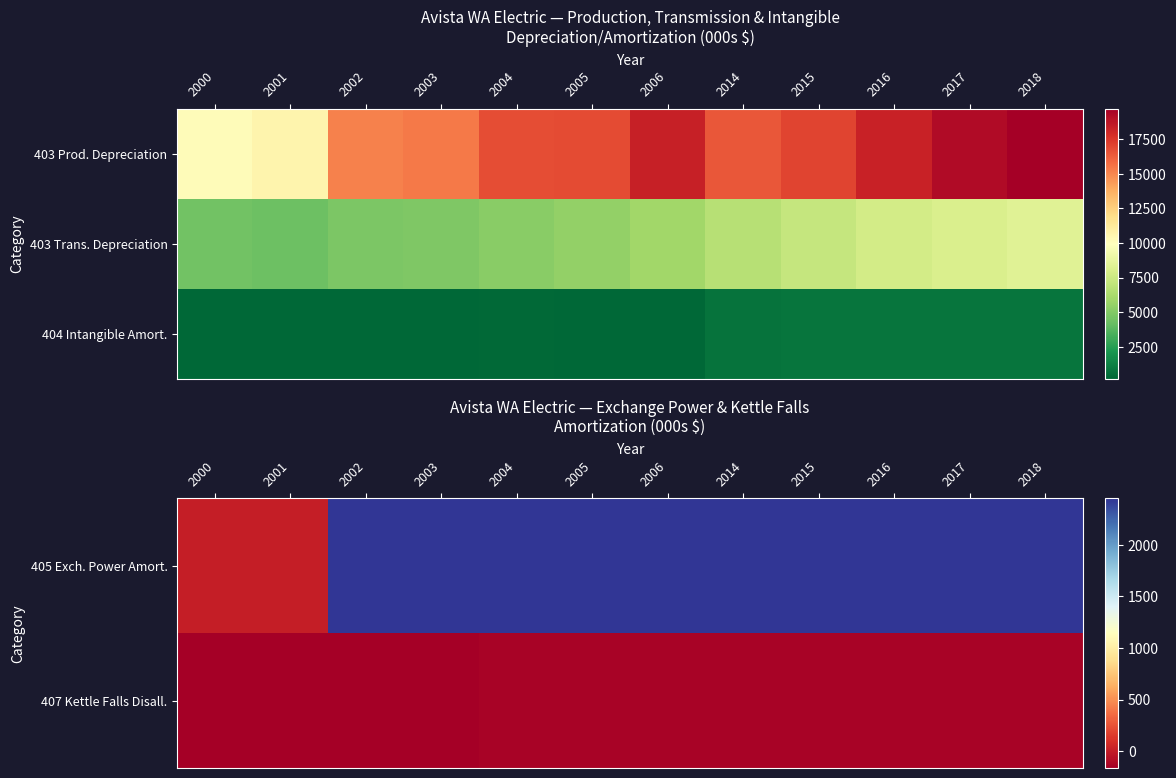

The 407 Kettle Falls Disall. series shows -236 at 2018. True or false?

False